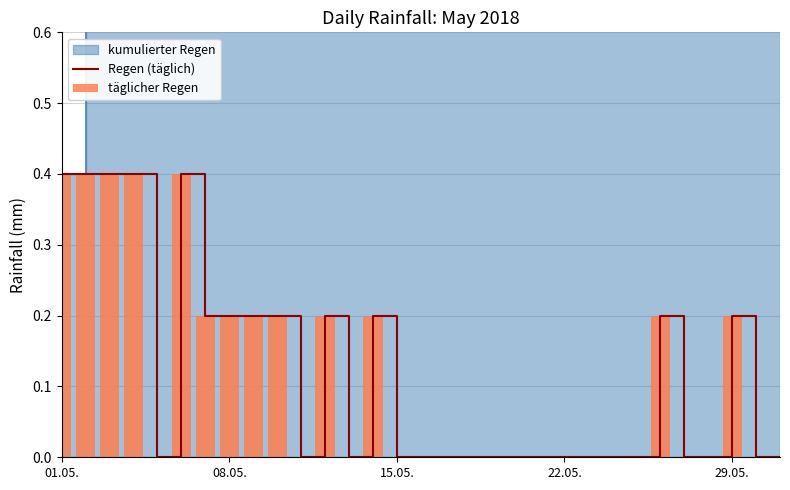

True or false: Regen (täglich) has a value of -0.2 at 26.

False